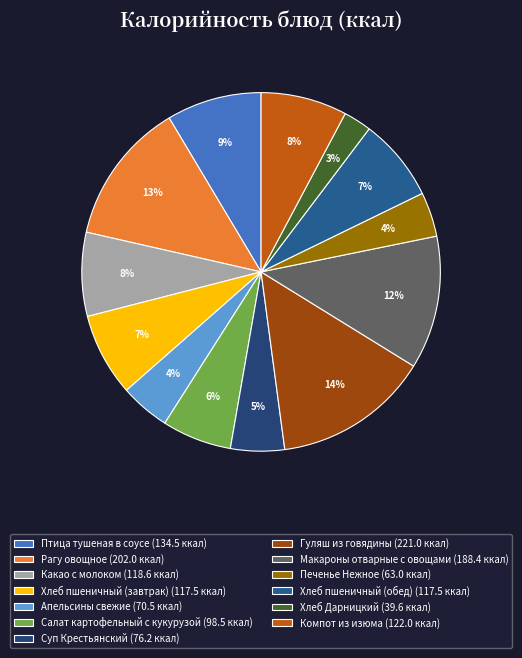

Rank the categories by value from highest to lowest.

Гуляш из говядины, Рагу овощное, Макароны отварные с овощами, Птица тушеная в соусе, Компот из изюма, Какао с молоком, Хлеб пшеничный (завтрак), Хлеб пшеничный (обед), Салат картофельный с кукурузой, Суп Крестьянский, Апельсины свежие, Печенье Нежное, Хлеб Дарницкий